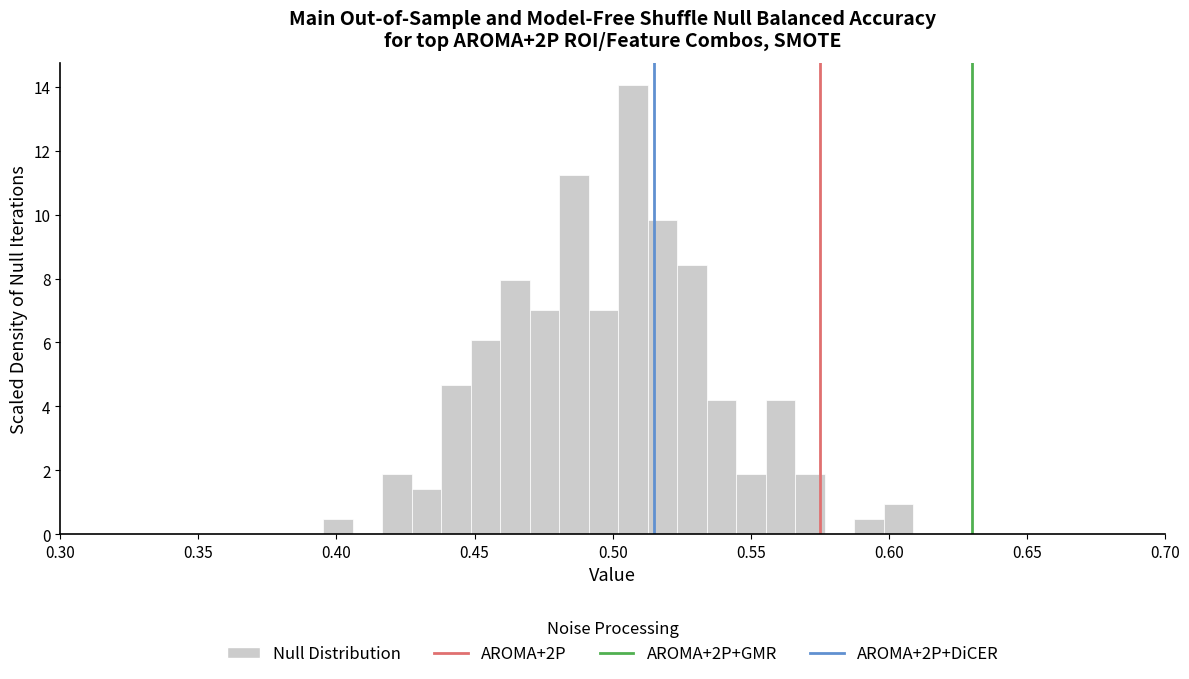

Around what value on the x-axis is the tallest bar? Give the approximate position of its centre, as read against the axis.

0.505